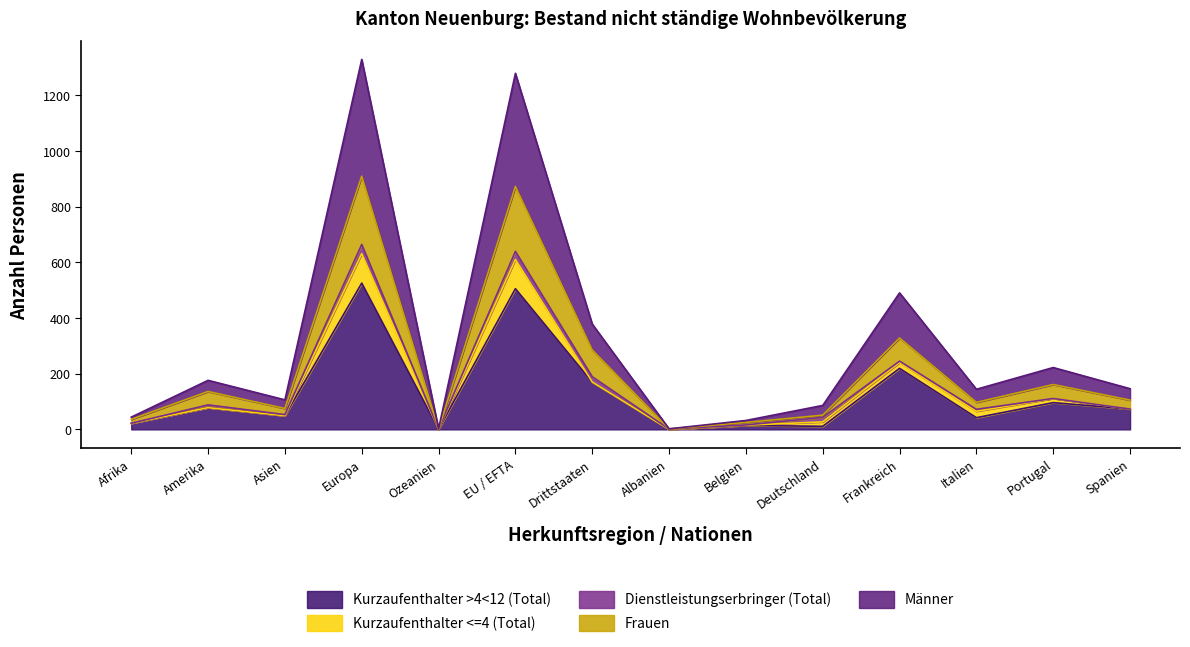

What is the average value of the Kurzaufenthalter >4<12 (Total) series?

129